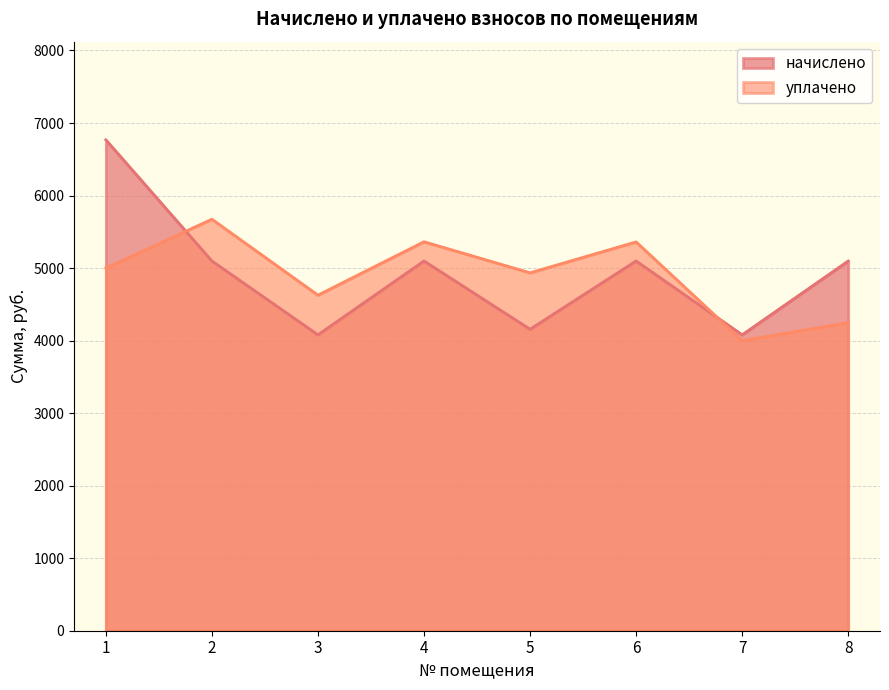

Which series ends up on top after the final intersection of уплачено and начислено?

начислено